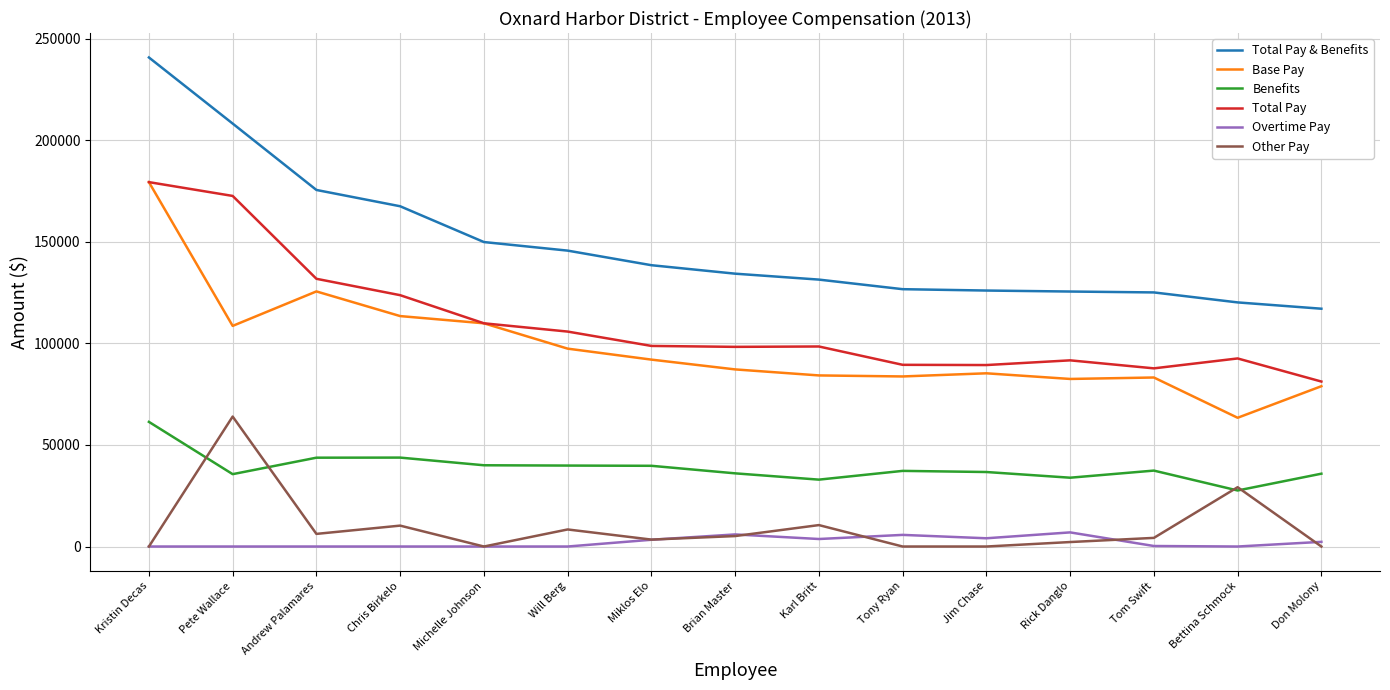

Is it true that Total Pay & Benefits equals 134273.3 at Brian Master?

True